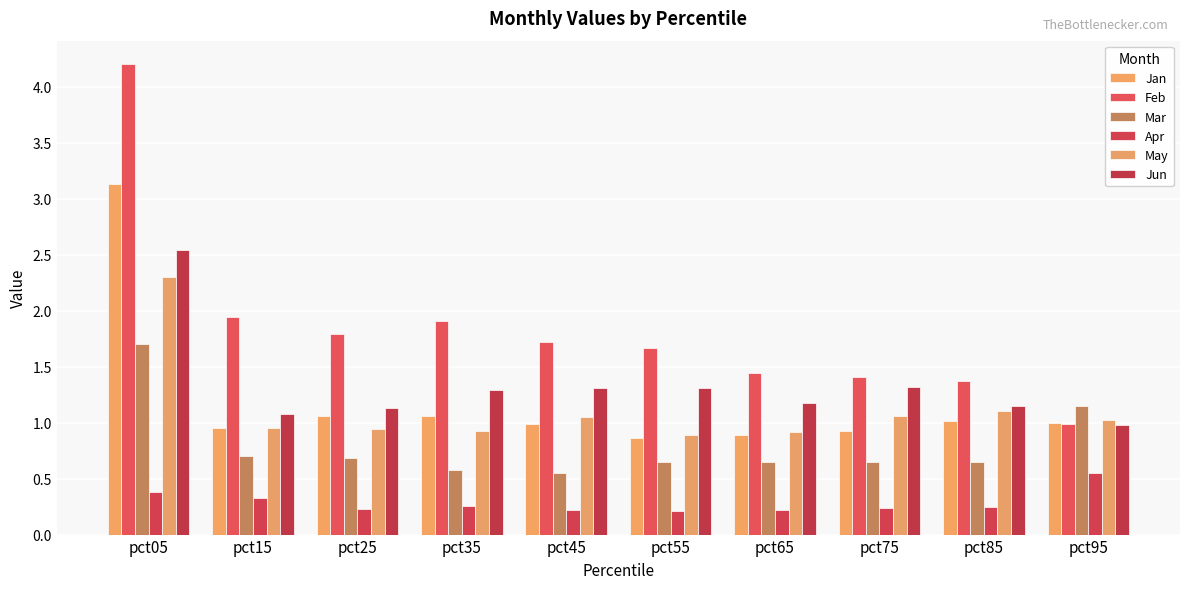

Which series has the largest total across all categories?

Feb